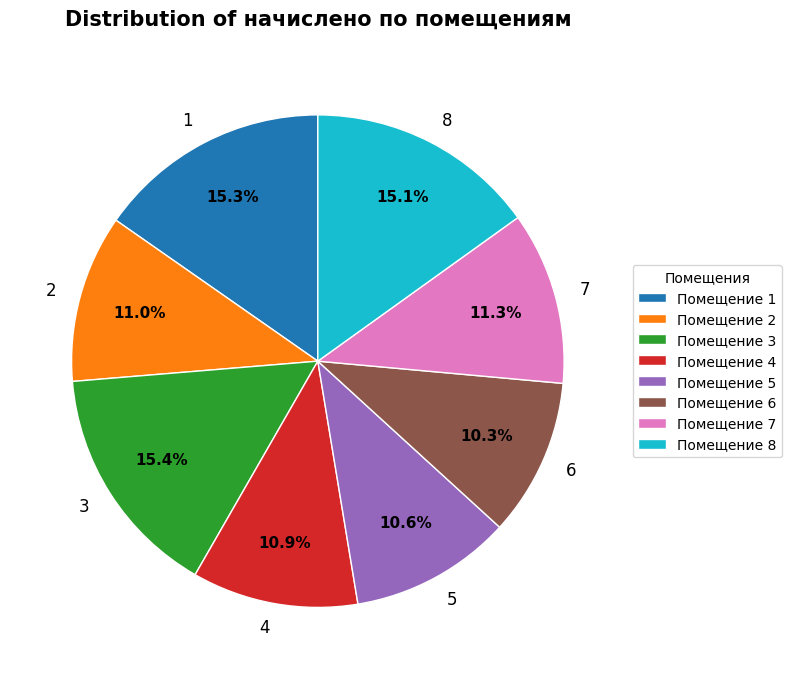

To the nearest percent, what is the combined percentage of 3 and 2?

26%